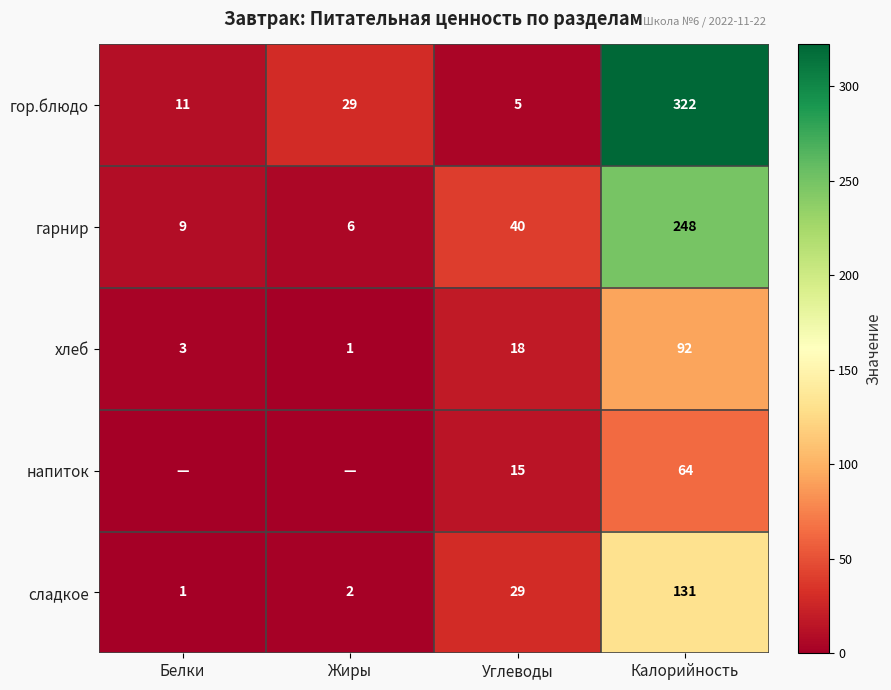

Rank the categories by гарнир value from highest to lowest.

Калорийность, Углеводы, Белки, Жиры